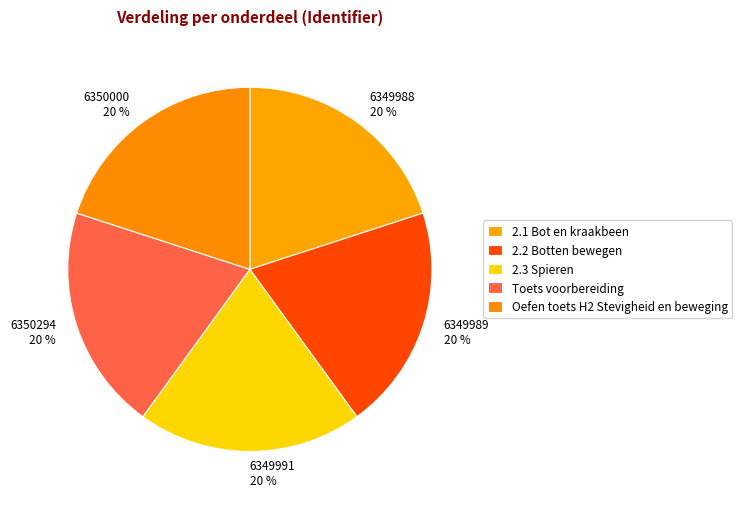

What is the ratio of the value at 6349991 20 % to the value at 6350294 20 %?

1.0